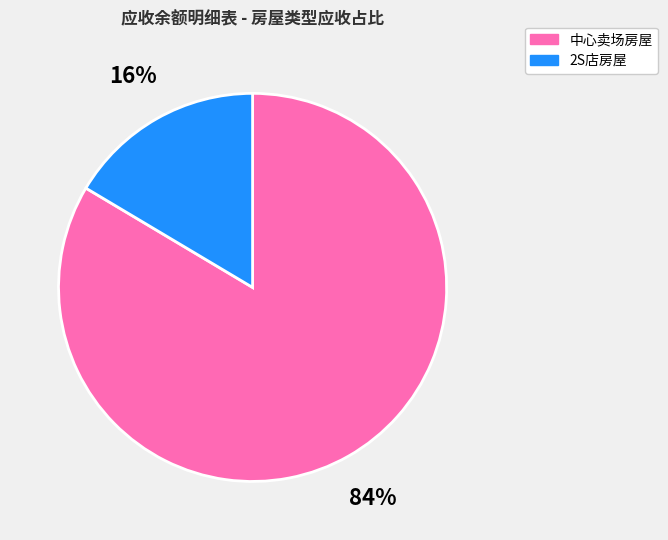

Is there any slice that represents more than half of the pie?

Yes